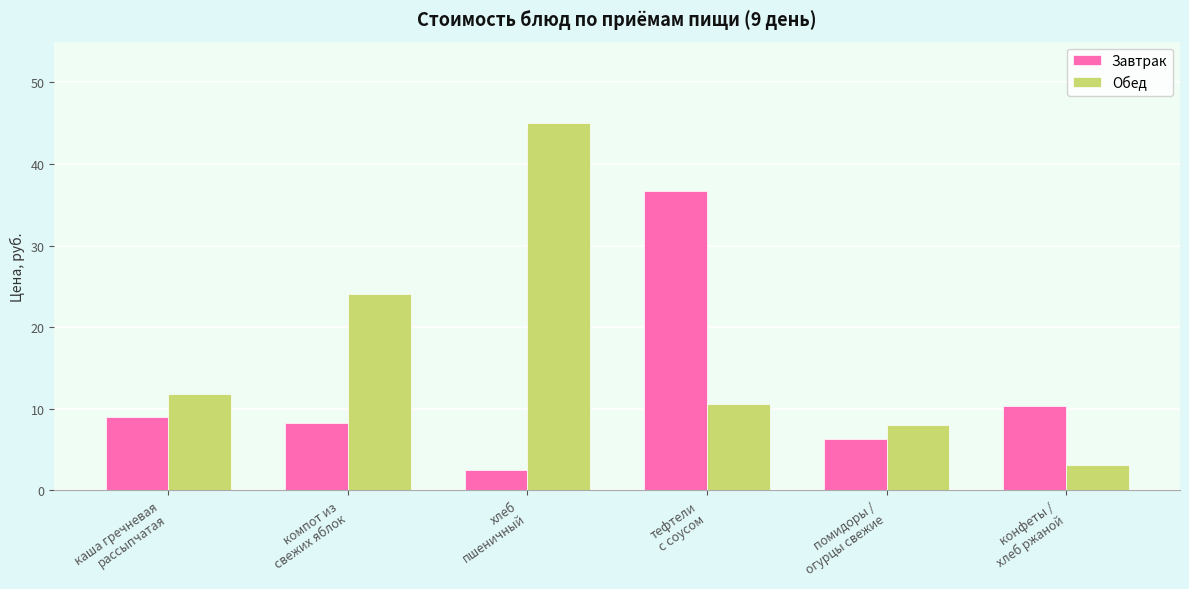

Does the chart contain stacked bars?

No